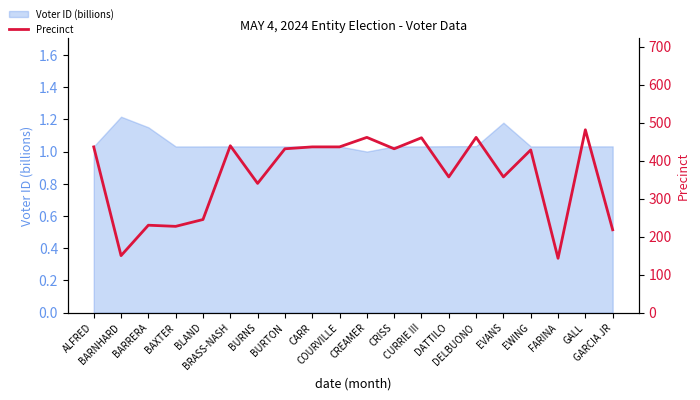

Where does the data first go above 431?

ALFRED